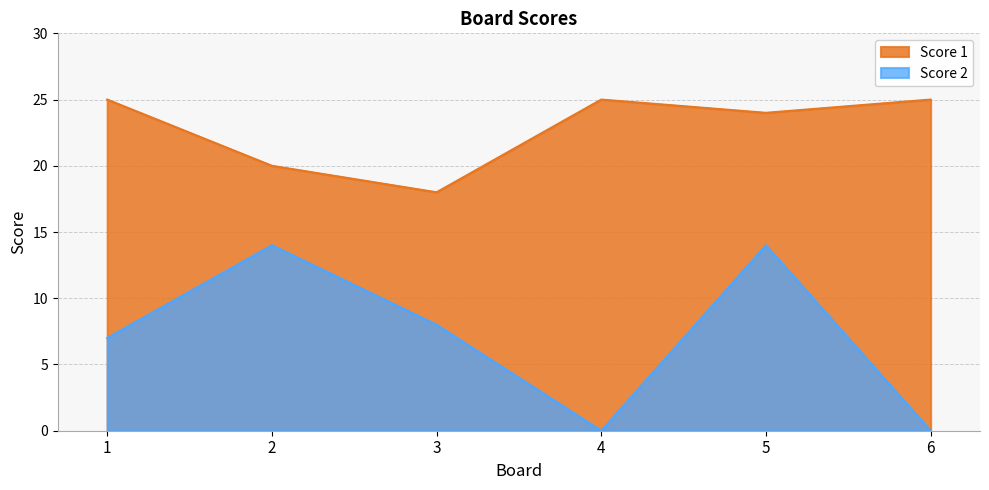

What is the difference between the highest and lowest values at 3?

10